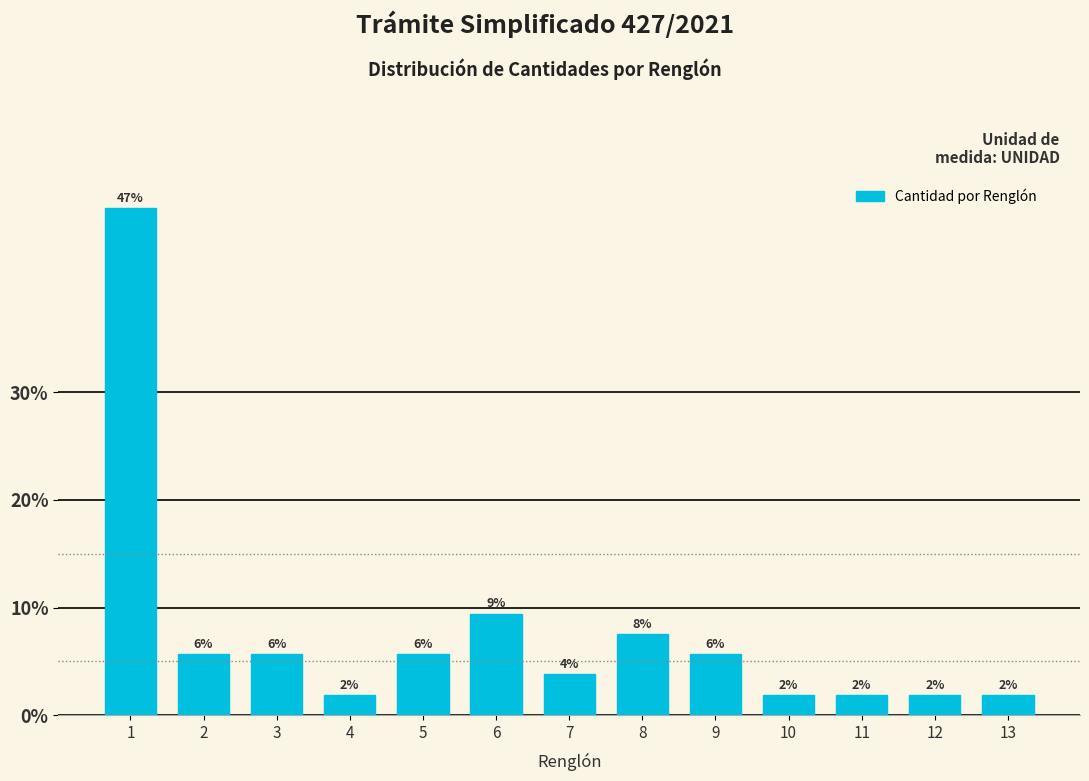

How many bars are there in total?

13